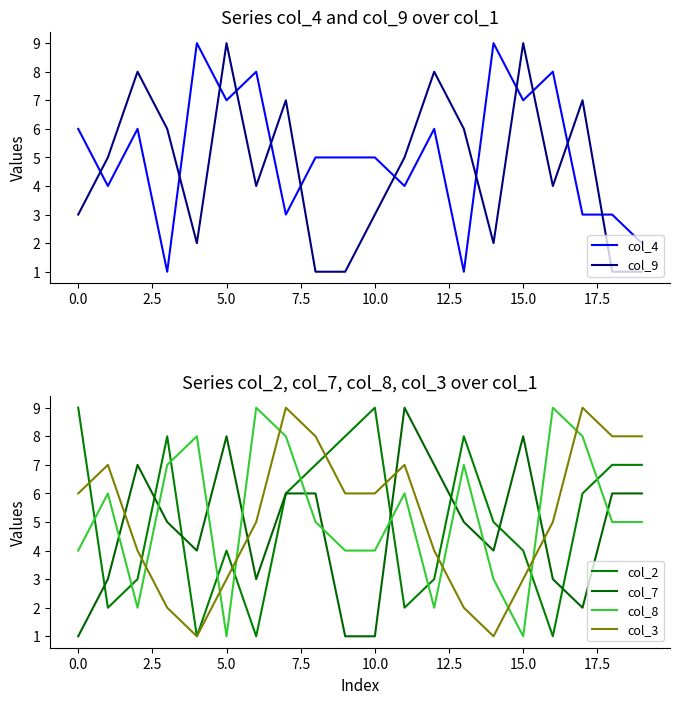

True or false: col_4 has a value of 7 at 15.0.

True